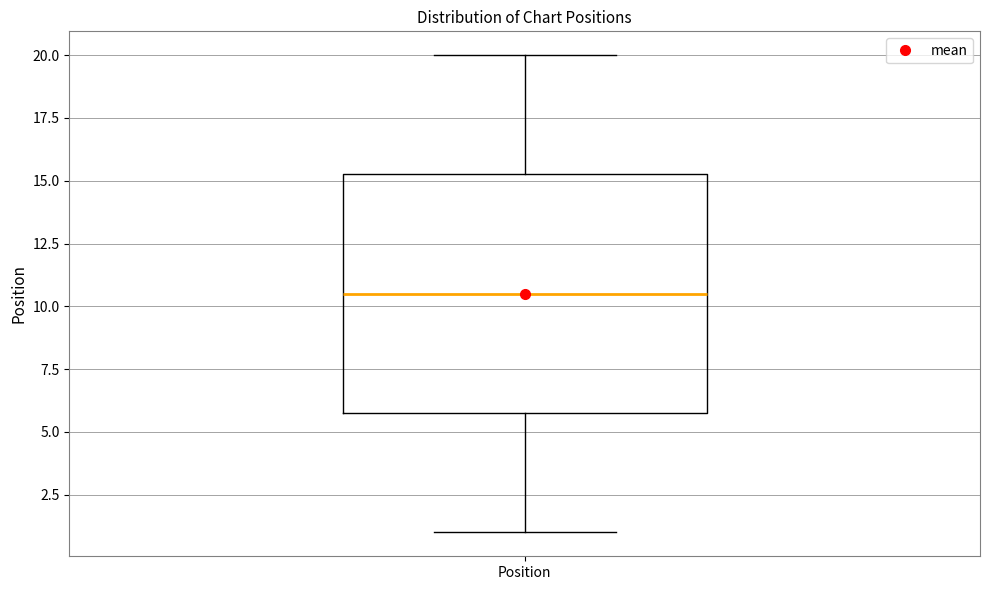

Read this box plot against the y-axis: the position of the median line, the range covered by the box, and the ends of both whiskers. The values are not printed on the chart, so give them approximately, as read against the axis.

median 10.5, box 6.0 to 15.5, whiskers 1.0 to 20.0